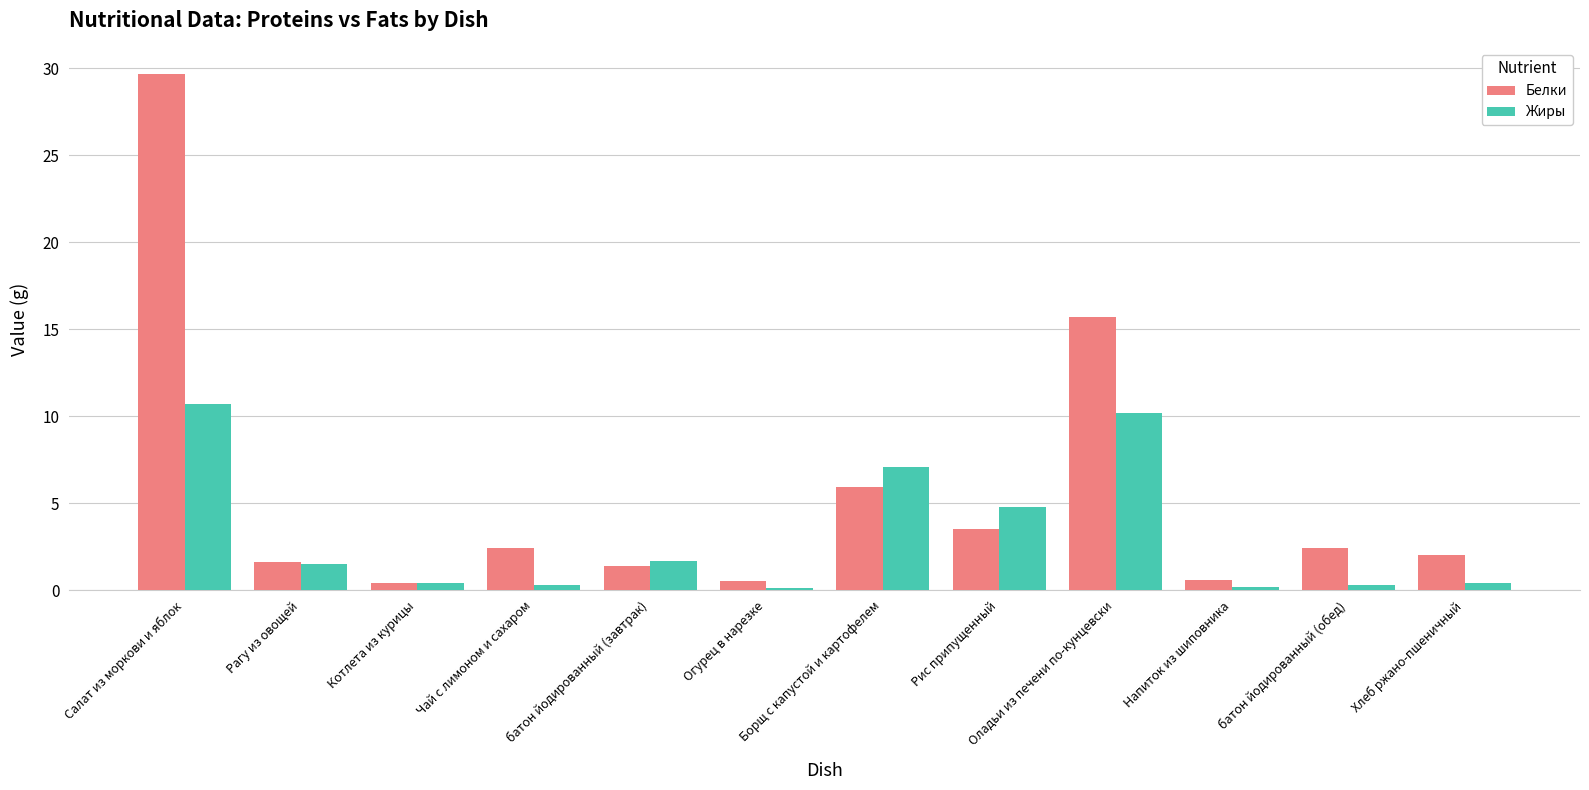

Which category has the highest value in the Белки series?

Салат из моркови и яблок